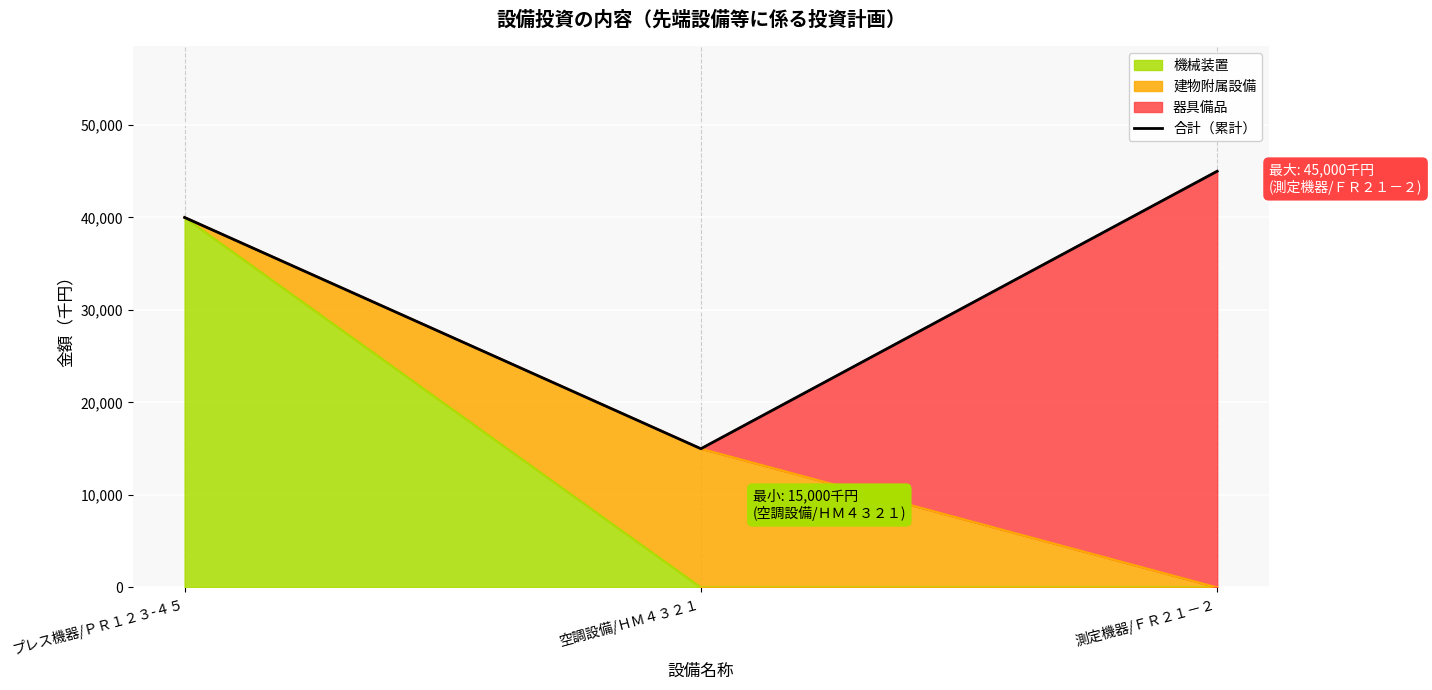

What is the maximum value shown in the chart?

45000